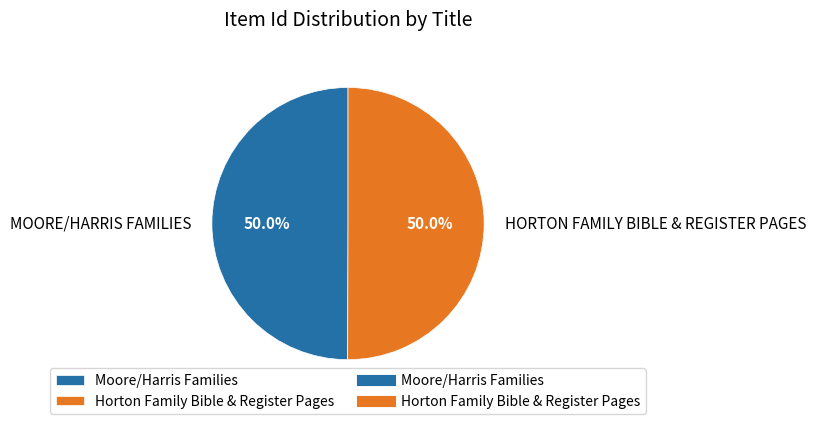

How many slices are in this pie chart?

2